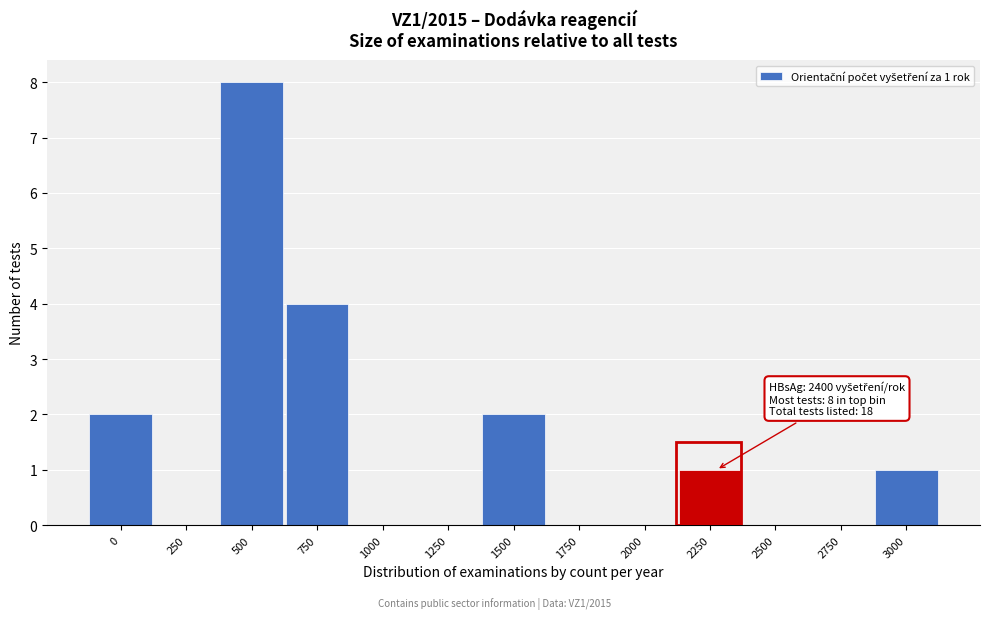

Reading left to right, what are all the values shown in this chart?

0=2	250=0	500=8	750=4	1000=0	1250=0	1500=2	1750=0	2000=0	2250=1	2500=0	2750=0	3000=1